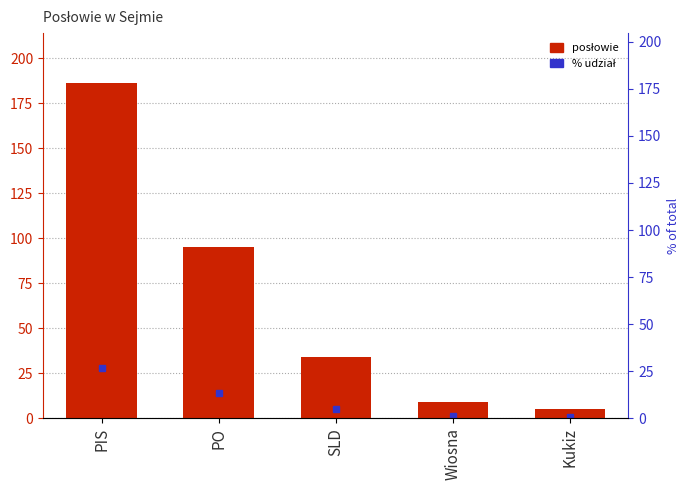

What is the value of the 2nd bar from the left?

95